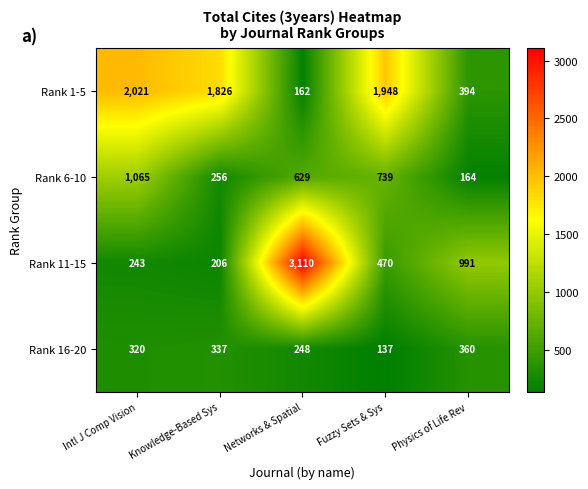

List the series in order of their overall mean, highest first.

Rank 1-5, Rank 11-15, Rank 6-10, Rank 16-20